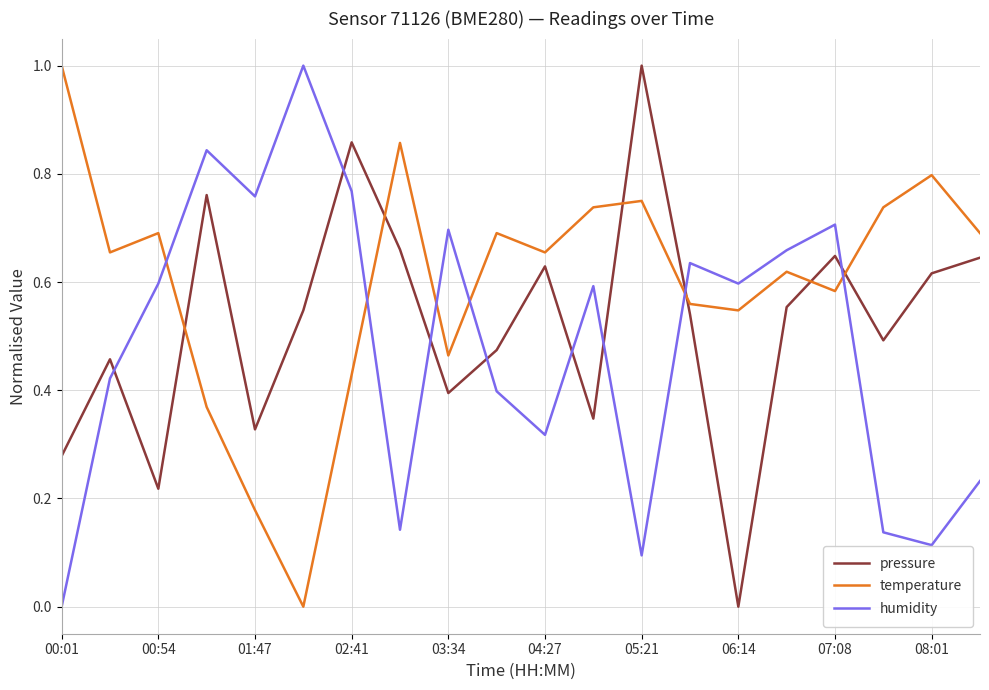

True or false: temperature and humidity cross at least once.

True